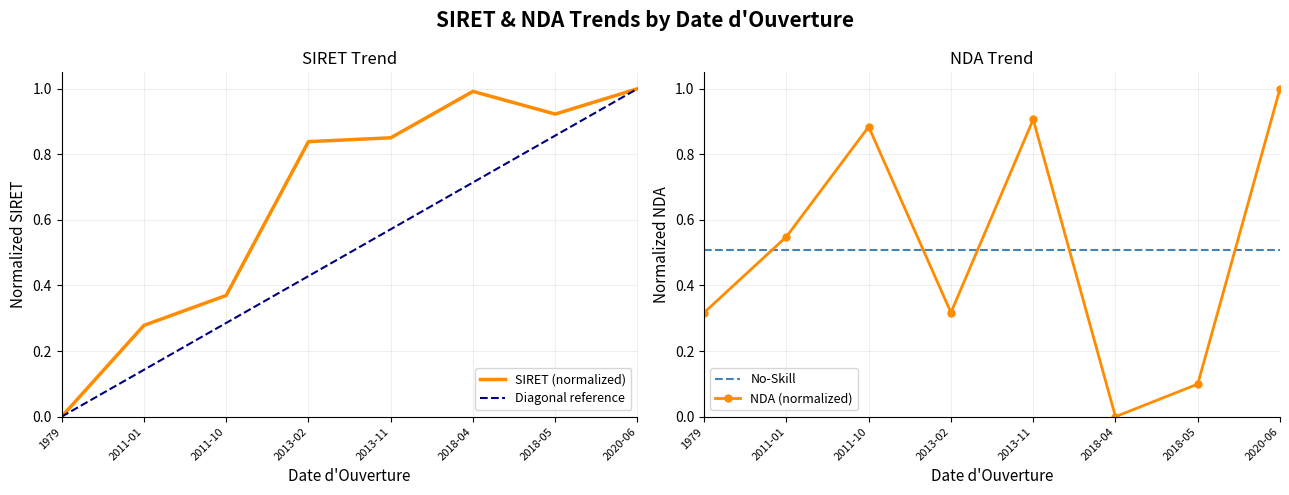

The SIRET (scaled) series shows 0.3 at 1979. True or false?

False